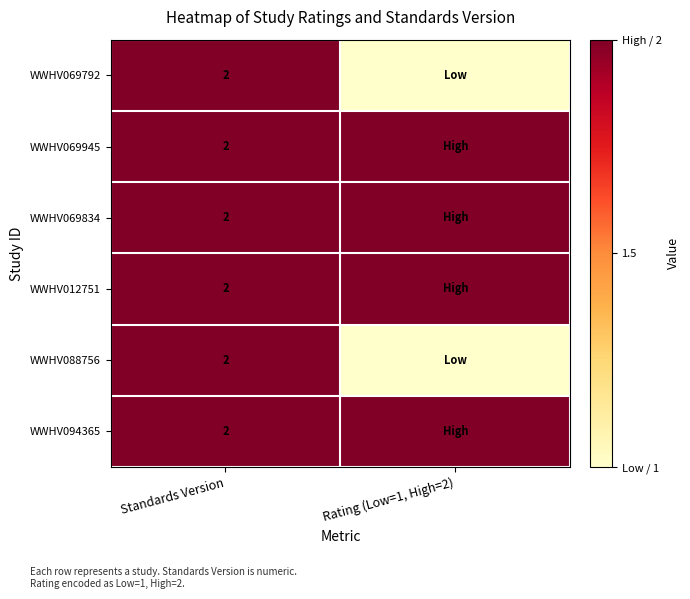

The WWHV069945 series shows 2 at Standards Version. True or false?

True